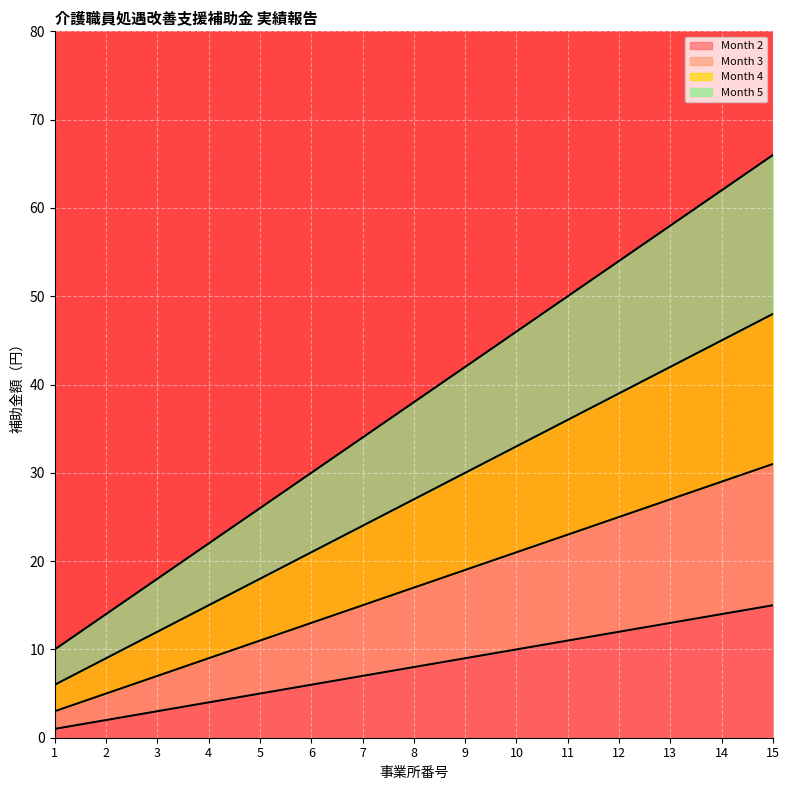

The value of Month 3 at 3 is 12. True or false?

False